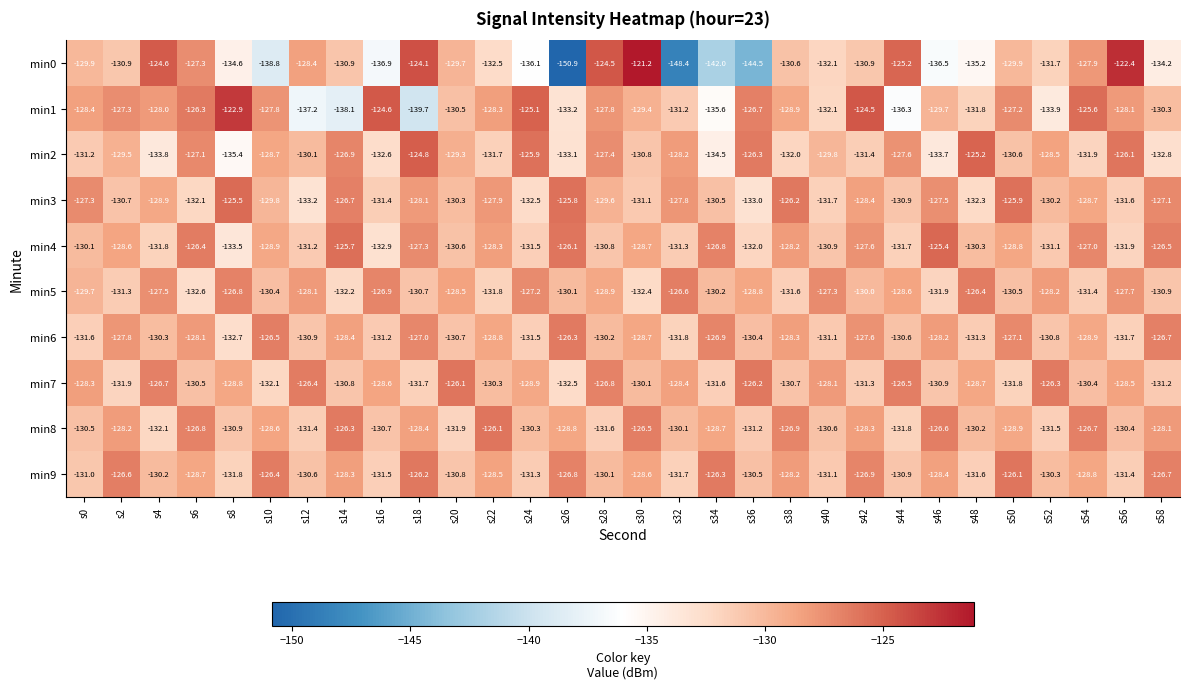

List the labels in order of min6 value, smallest first.

s8, s32, s56, s0, s24, s48, s16, s40, s12, s52, s20, s44, s36, s4, s28, s54, s22, s30, s14, s38, s46, s6, s2, s42, s50, s18, s34, s58, s10, s26